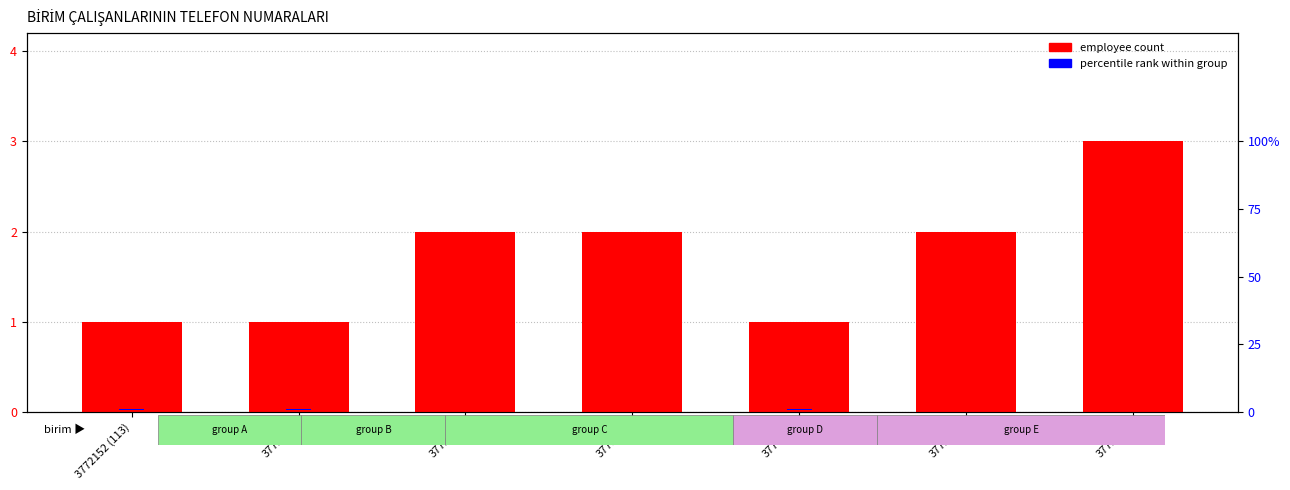

What are all the series names shown in the legend?

employee count, percentile rank within group